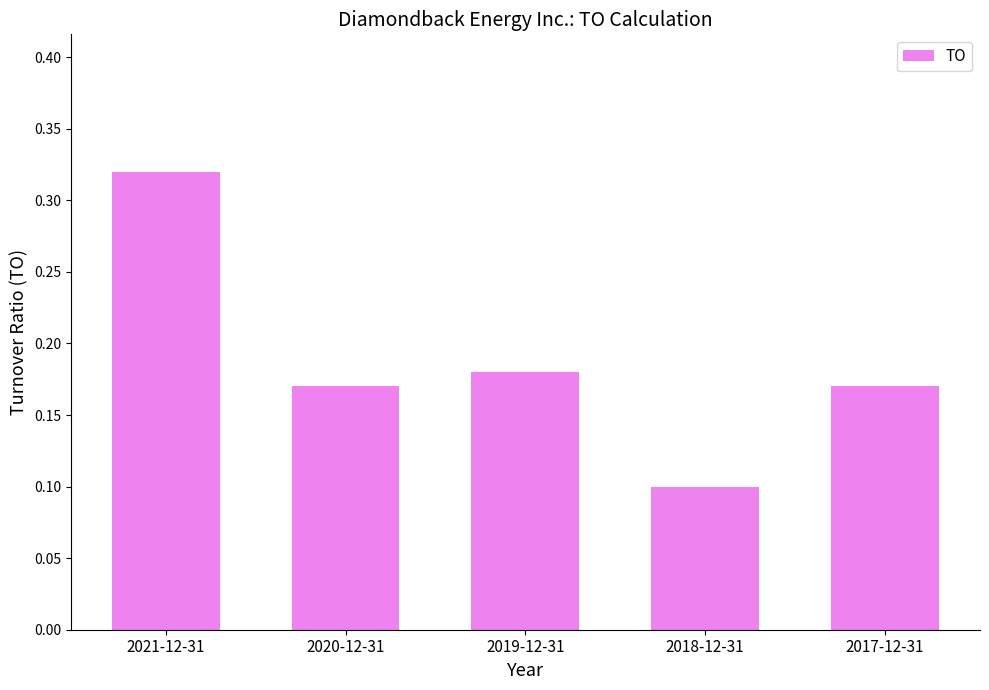

Is it true that the value at 2017-12-31 is 0.3?

False